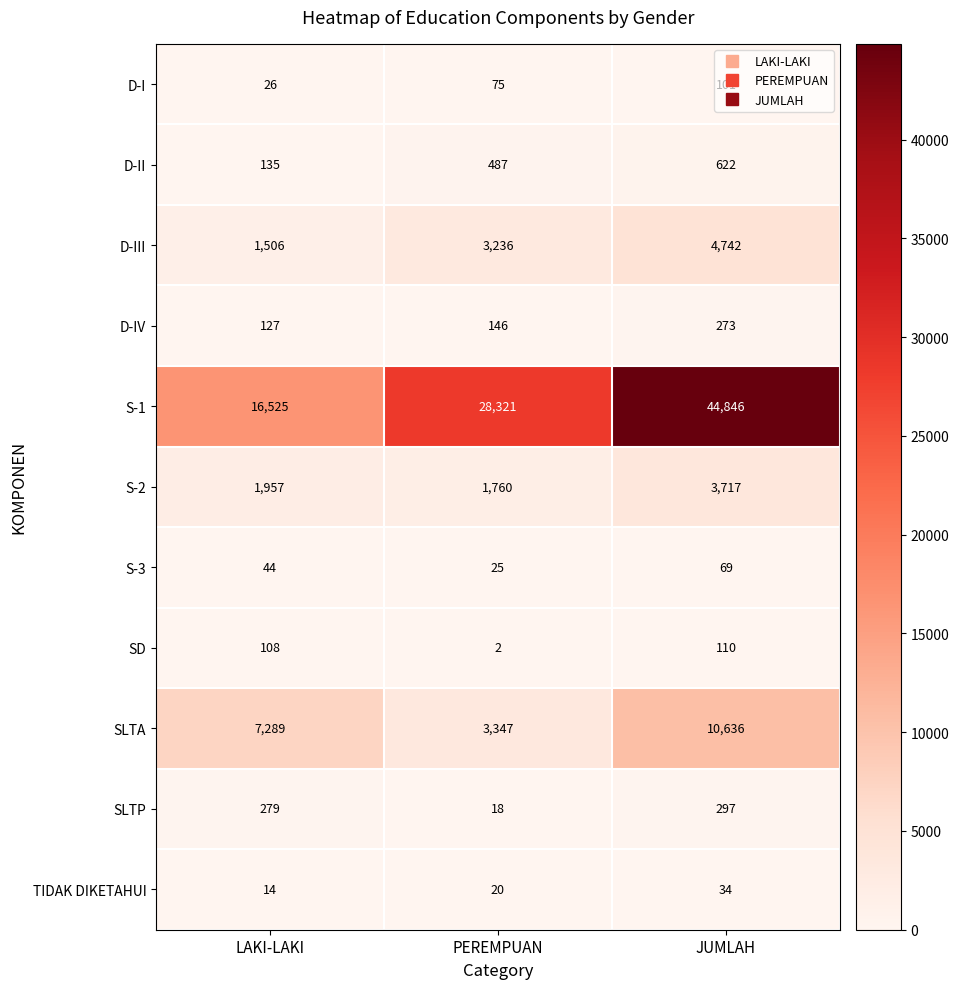

Is it true that D-IV equals 221 at LAKI-LAKI?

False